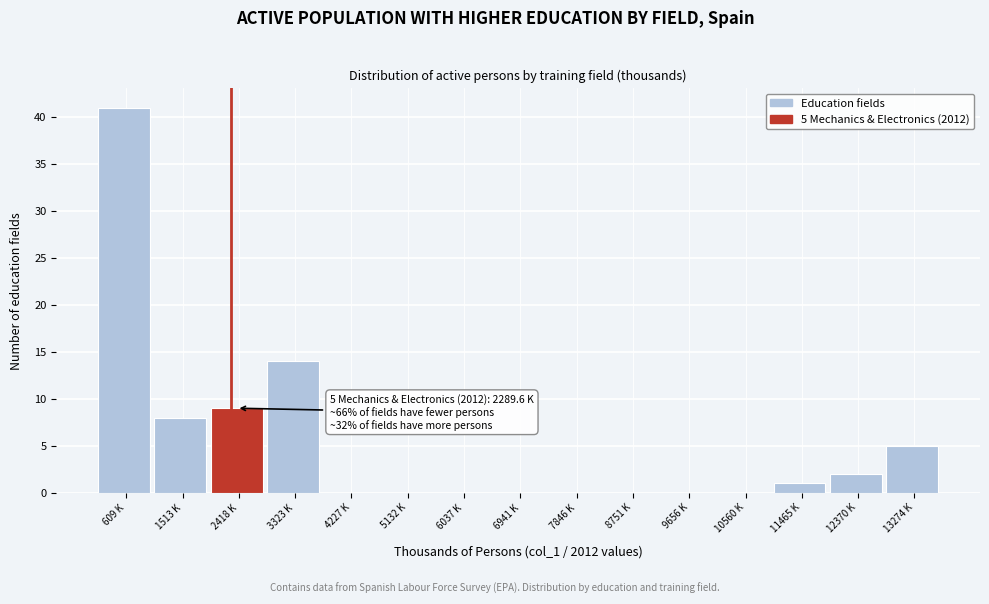

Reading right to left, what are all the values shown in this chart?

13274 K=5	12370 K=2	11465 K=1	10560 K=0	9656 K=0	8751 K=0	7846 K=0	6941 K=0	6037 K=0	5132 K=0	4227 K=0	3323 K=14	2418 K=9	1513 K=8	609 K=41